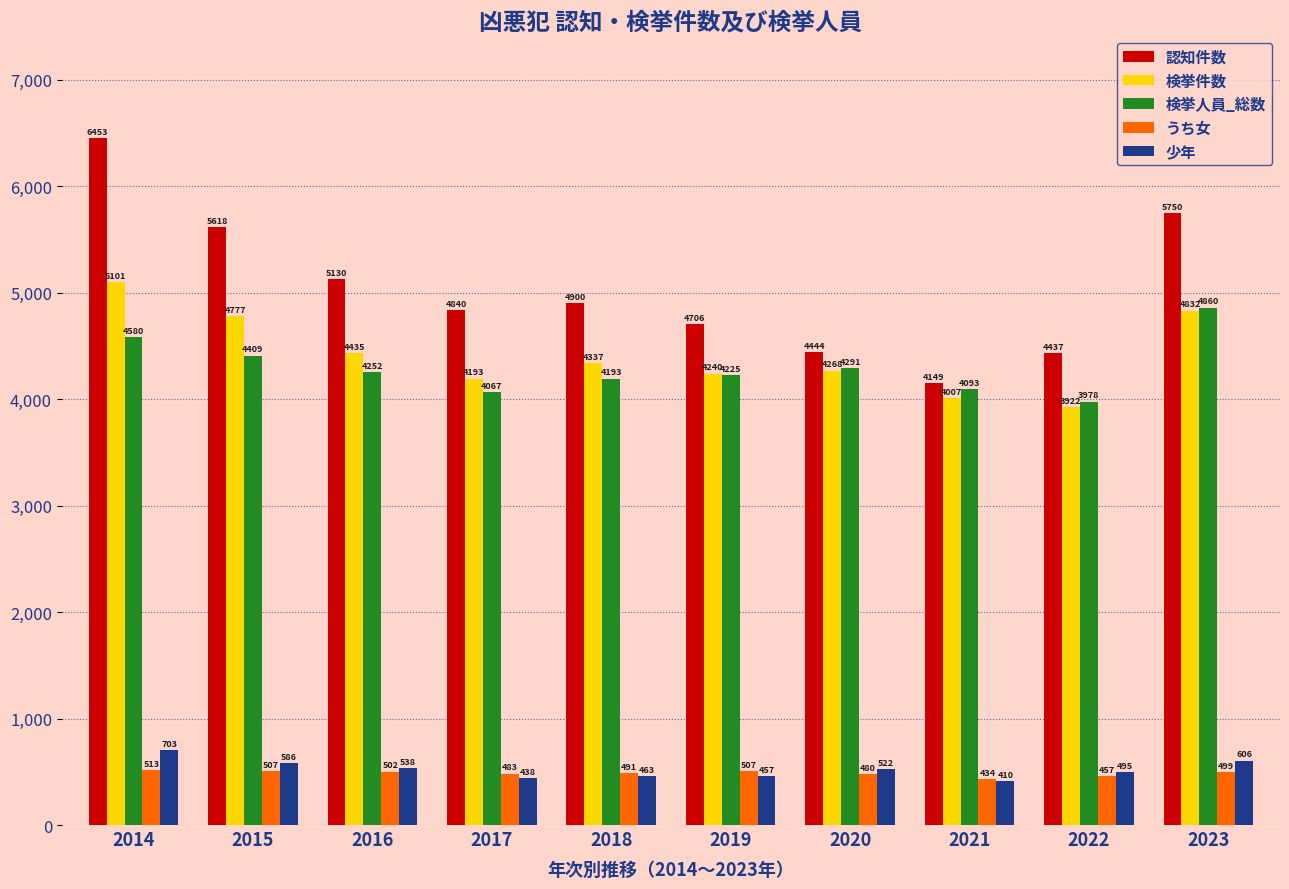

At which label does 検挙人員_総数 first exceed 4252?

2014